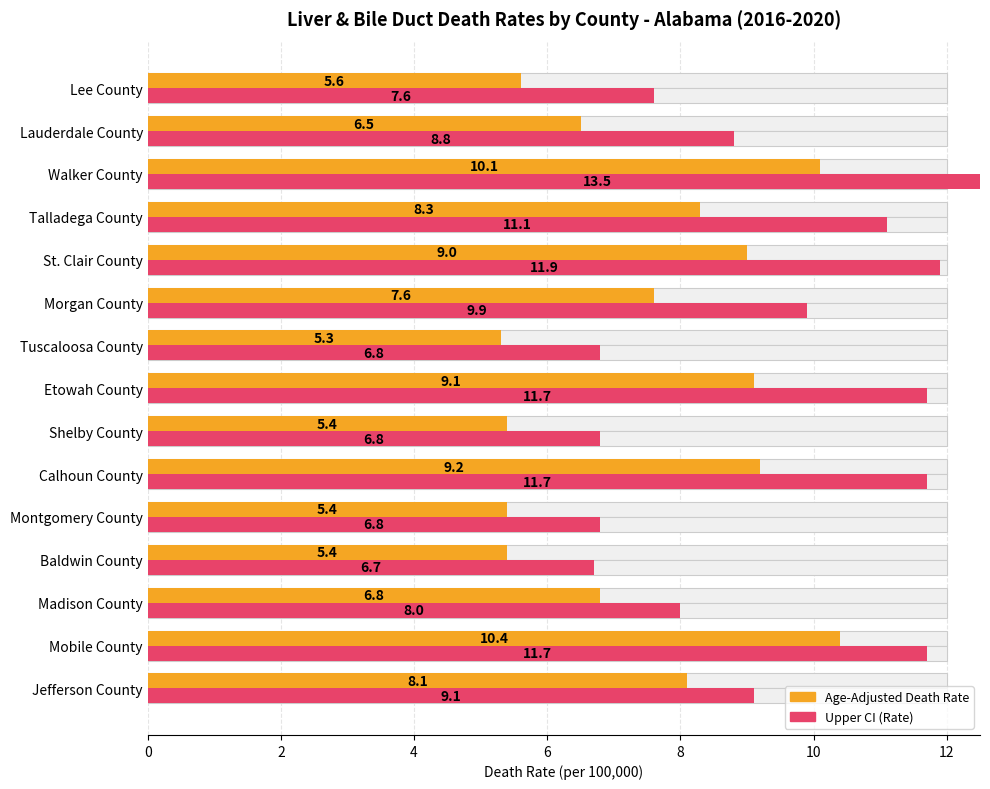

Reading left to right, list all the values displayed in this chart.

Age-Adjusted Death Rate: 8.1	10.4	6.8	5.4	5.4	9.2	5.4	9.1	5.3	7.6	9.0	8.3	10.1	6.5	5.6
Upper CI (Rate): 9.1	11.7	8.0	6.7	6.8	11.7	6.8	11.7	6.8	9.9	11.9	11.1	13.5	8.8	7.6